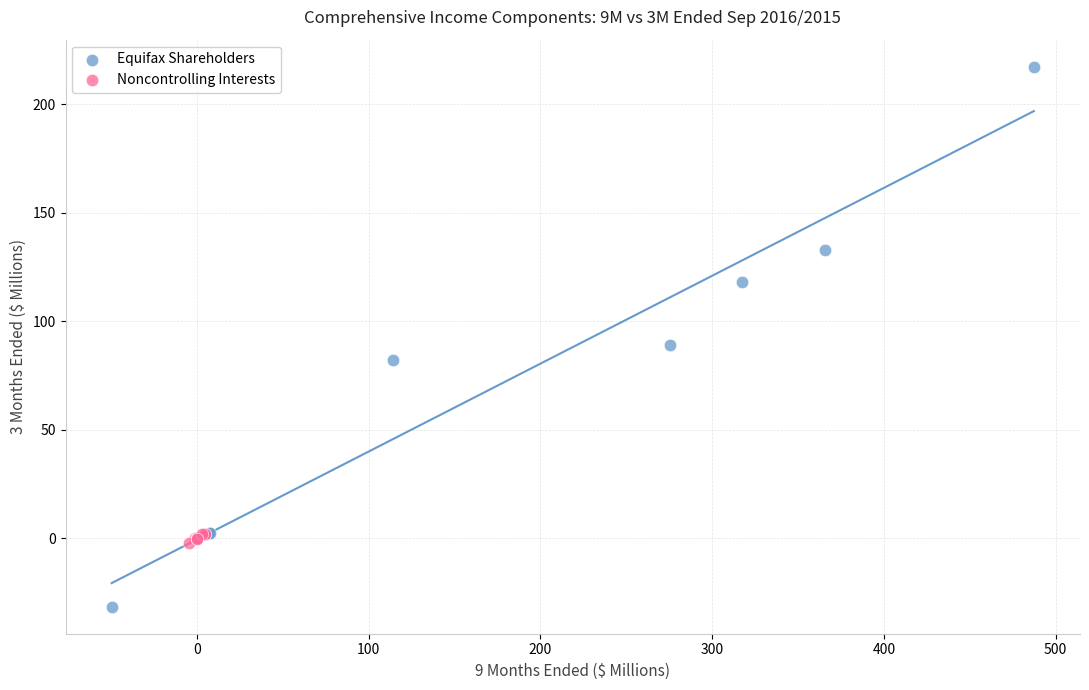

Which series has the largest Y range (max minus min)?

Equifax Shareholders